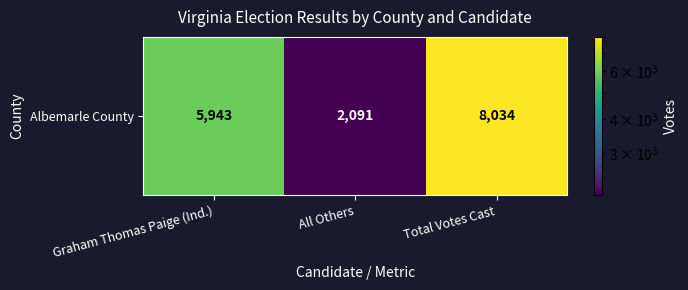

Is it true that the value at Graham Thomas Paige (Ind.) is 5943?

True